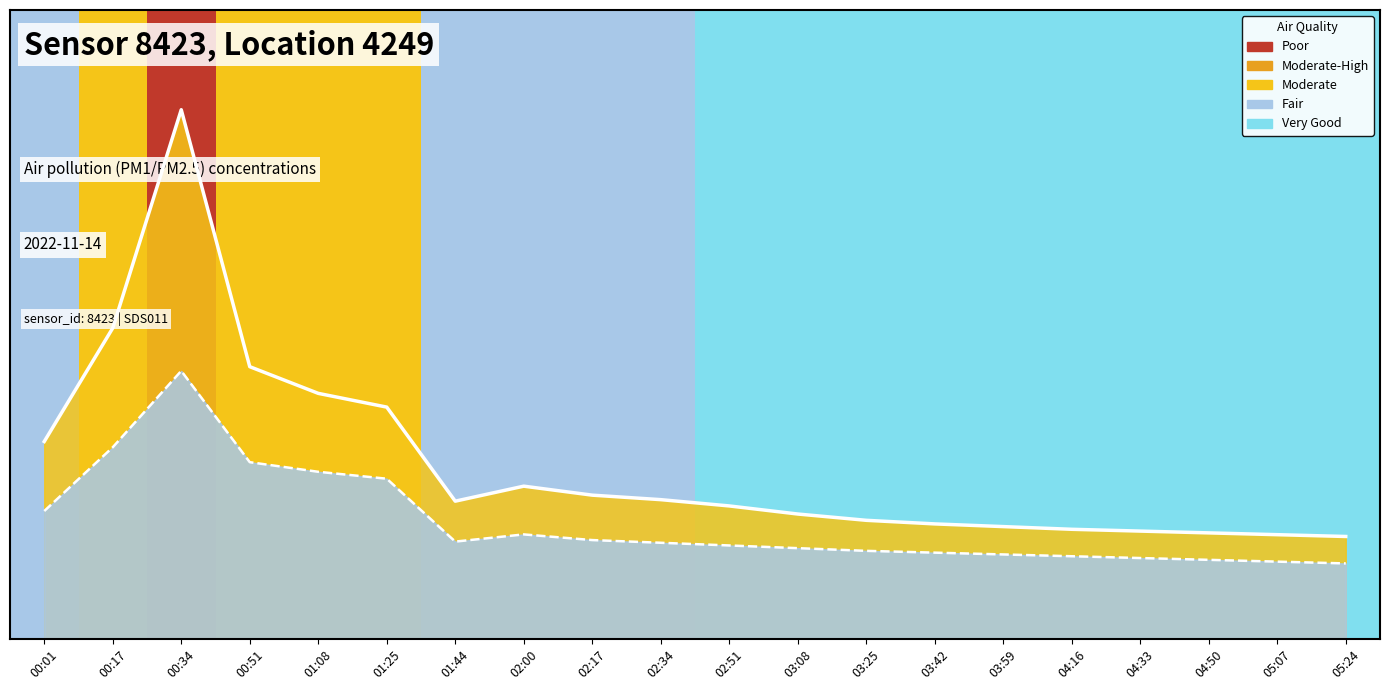

What is the label of the 14th point from the right?

01:44